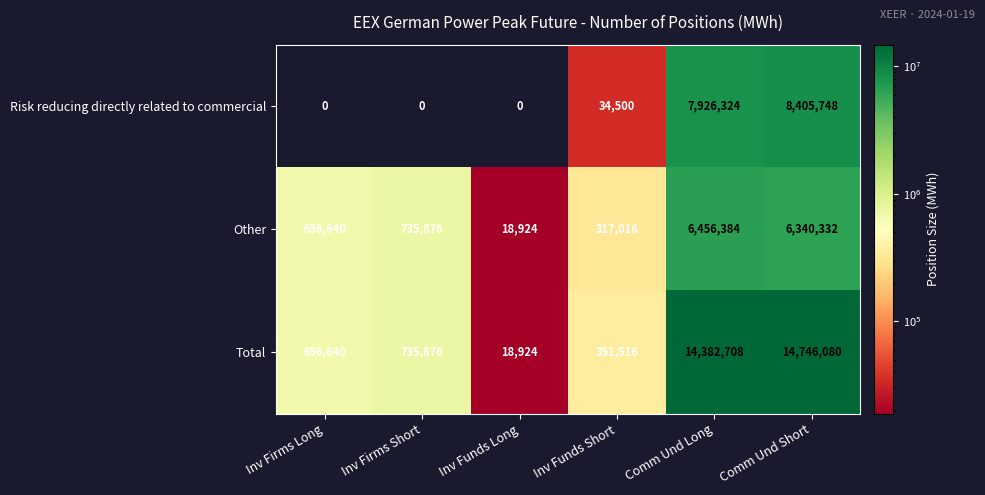

What is the sum of all Total values?

30891744